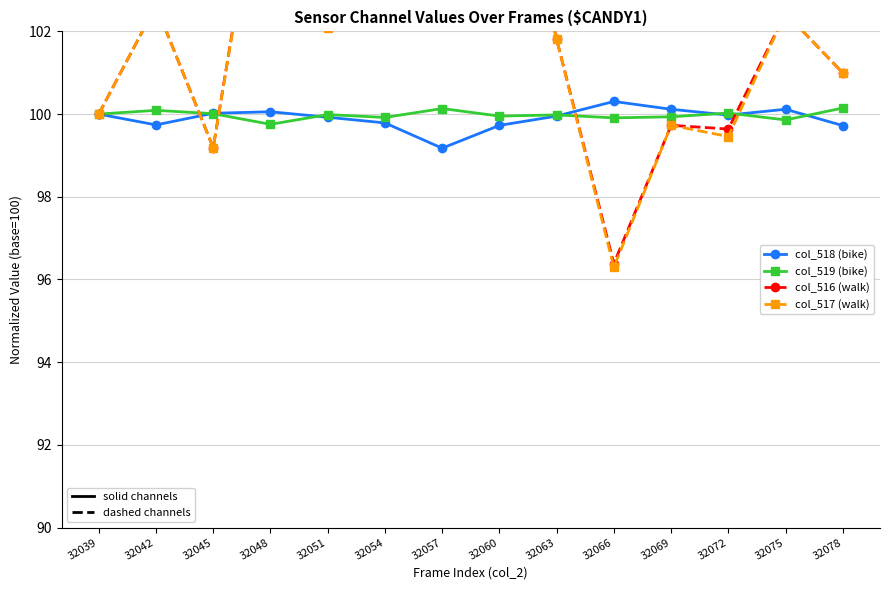

What is the difference between the maximum and second lowest values in the col_517 (walk) series?

14.6